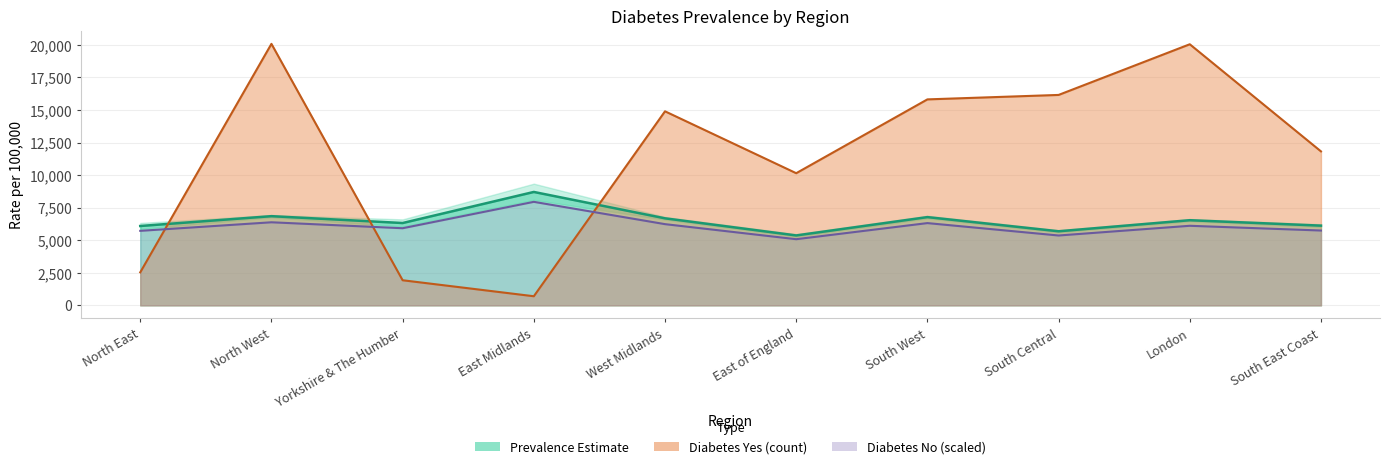

What position from the right is East of England?

5